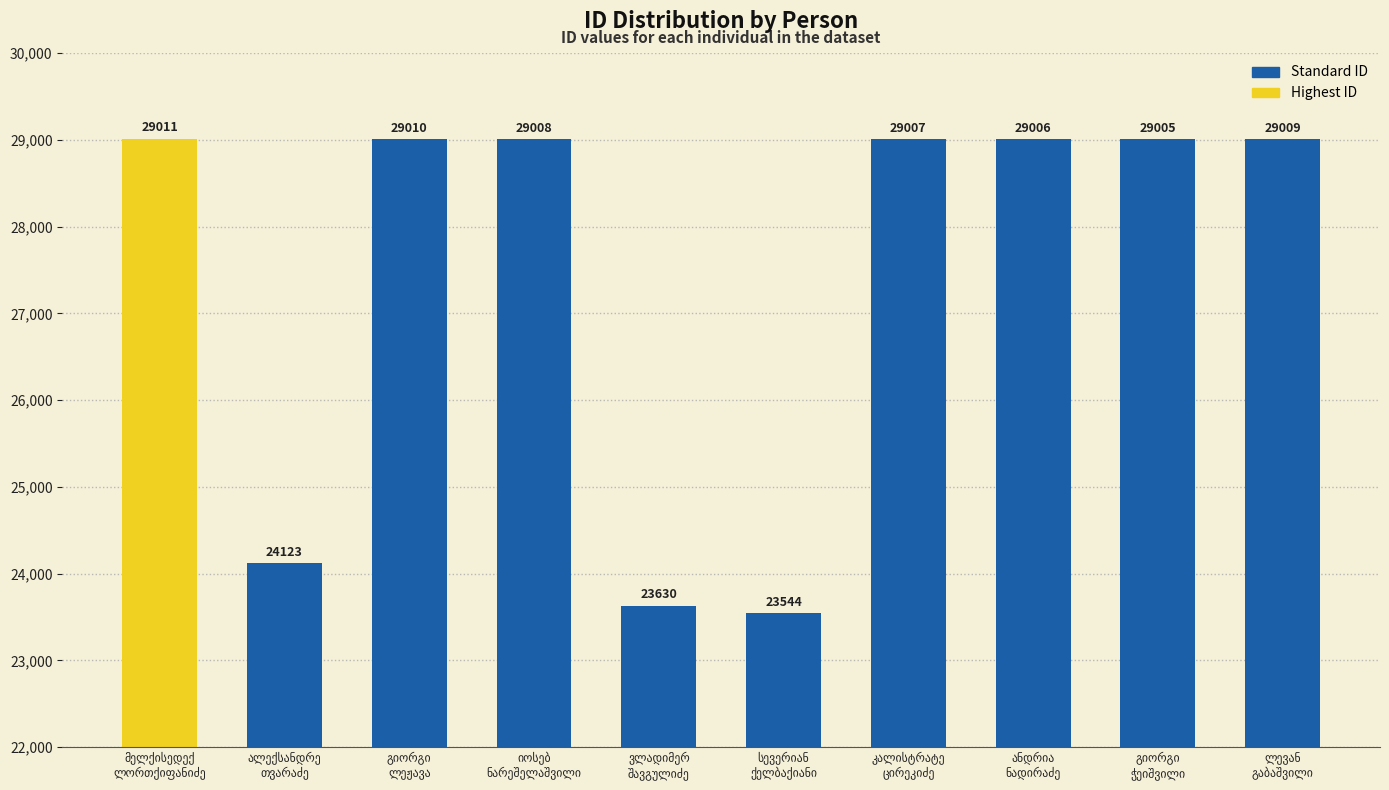

What is the difference between the second highest and minimum values?

5466